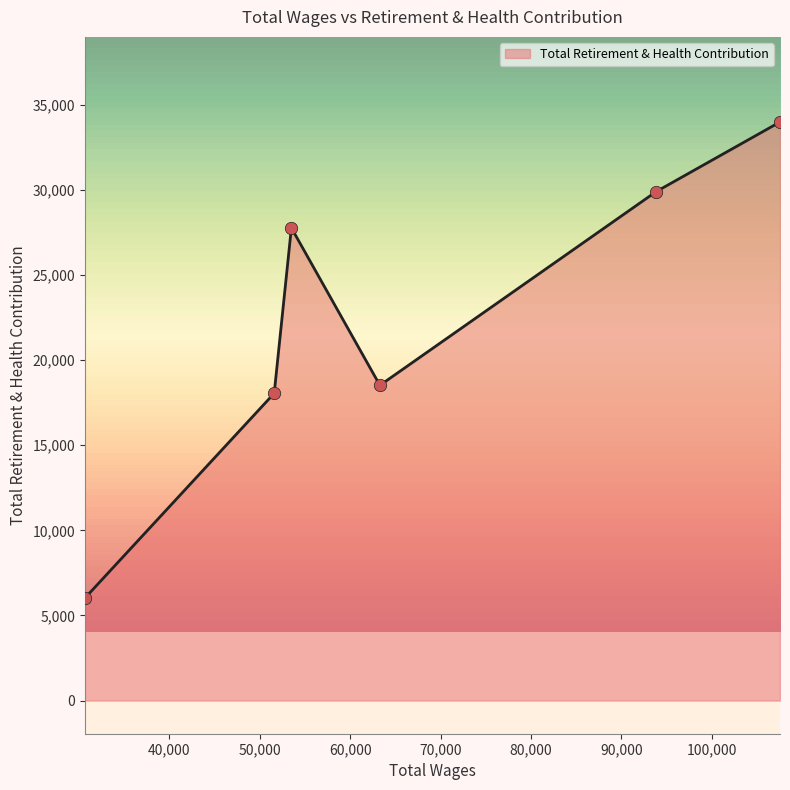

What is the difference between the second highest and second lowest values?

11853